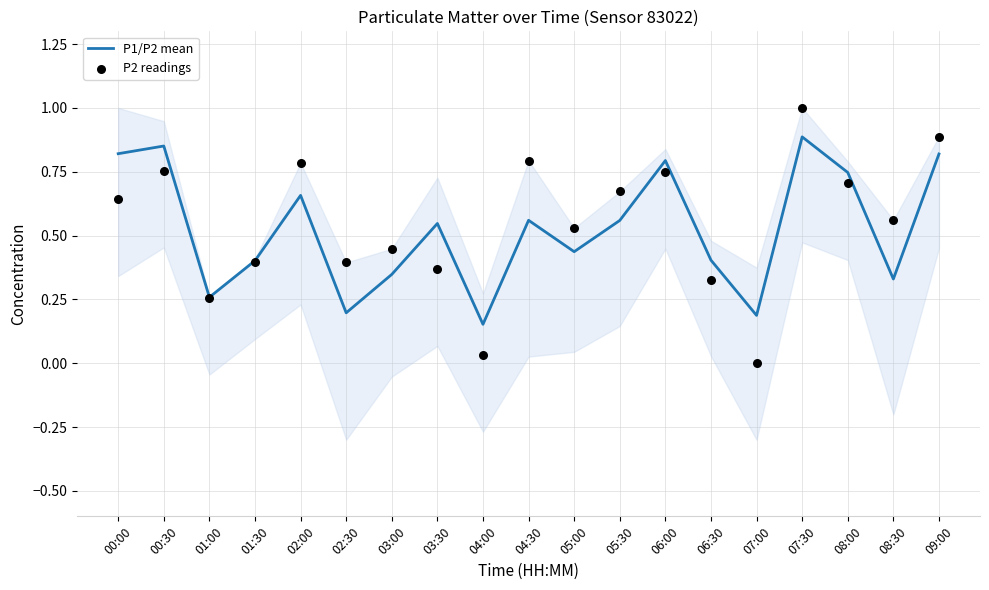

At which category is the sum across all series the highest?

07:30